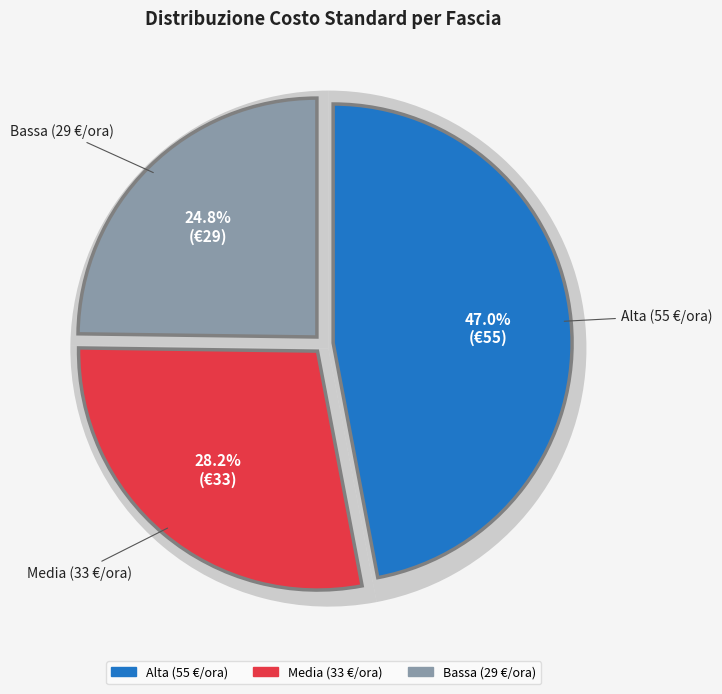

The Media (33 €/ora) slice represents 17% of the pie. True or false?

False